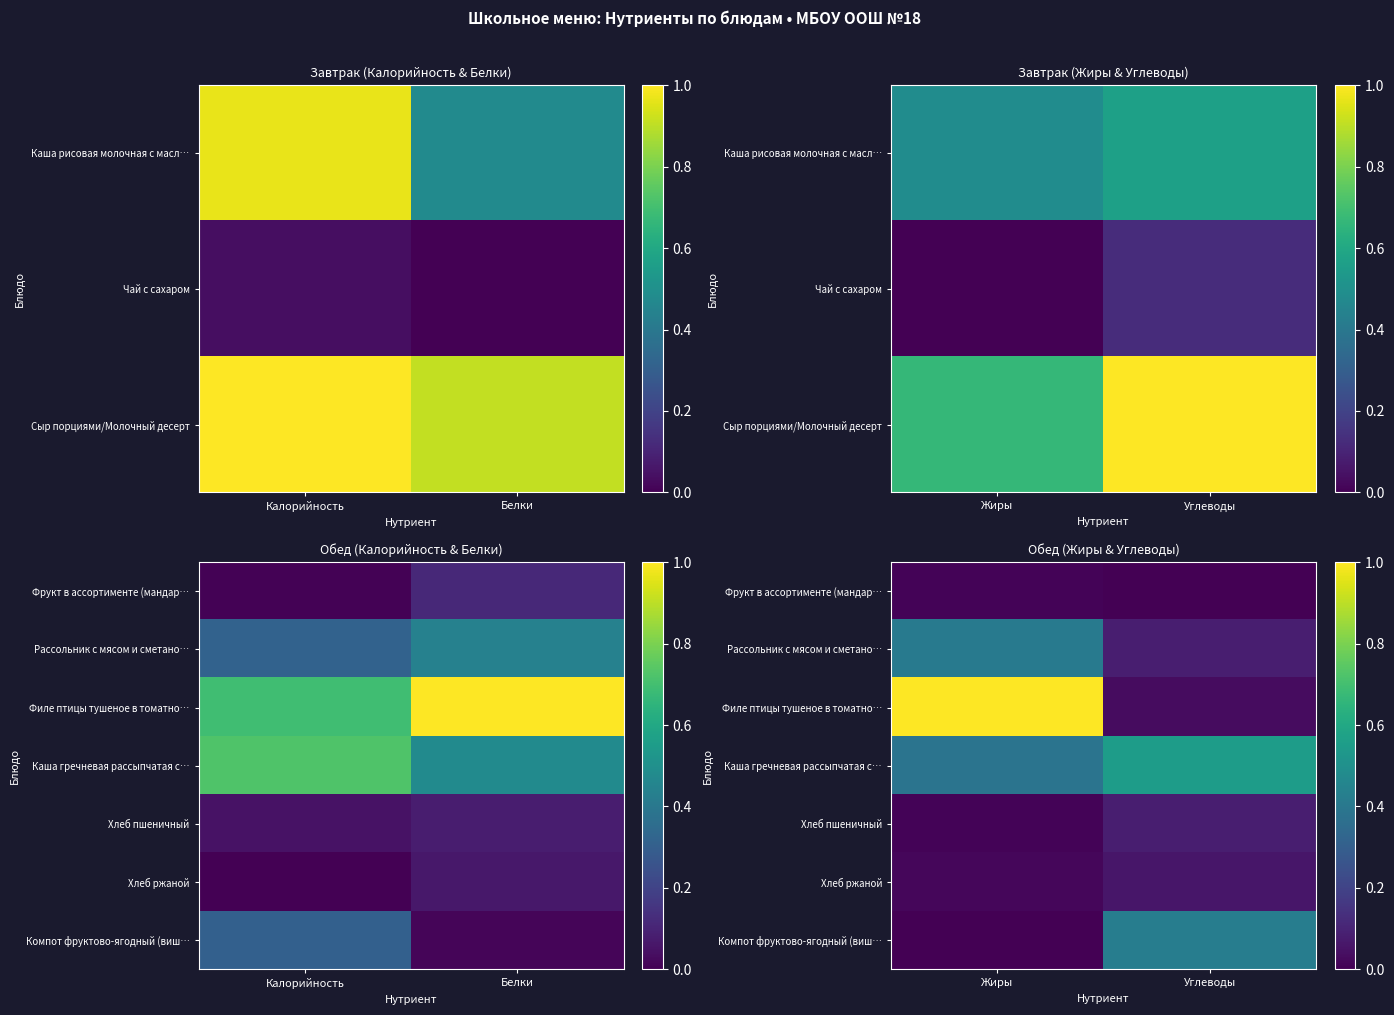

Which category has the lowest value across all series?

Углеводы